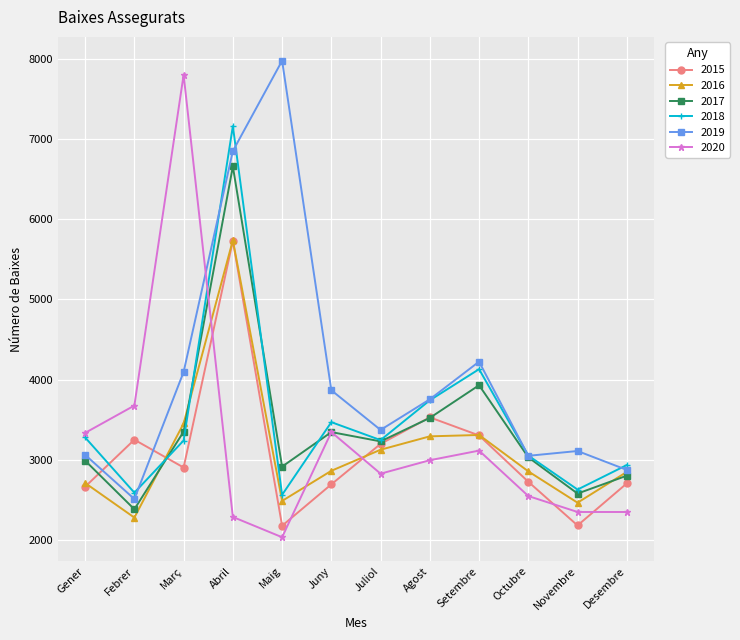

Rank the series at Febrer from lowest to highest value.

2016, 2017, 2019, 2018, 2015, 2020